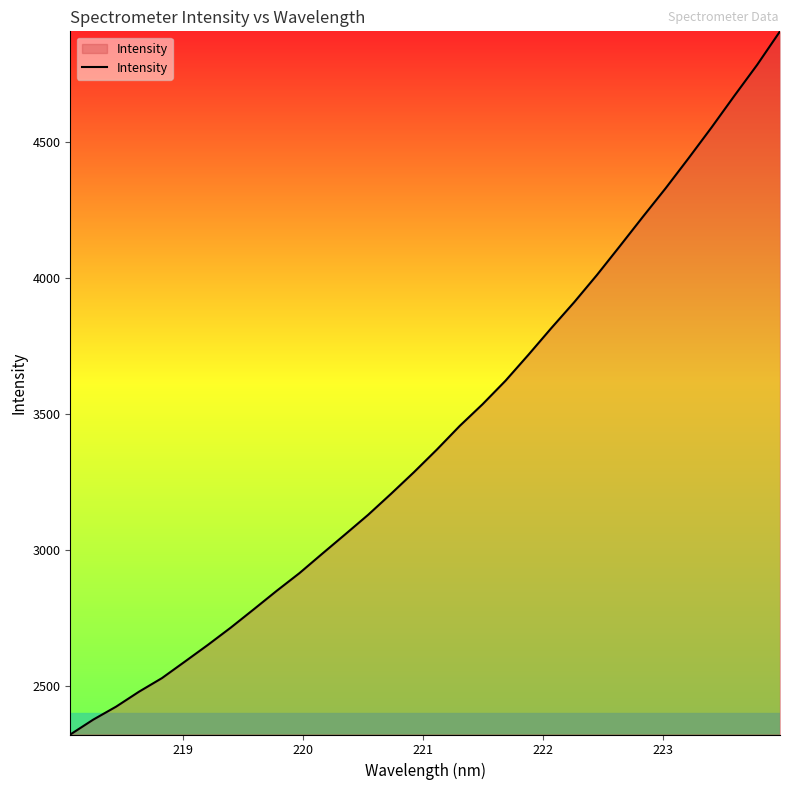

What is the difference between the maximum and minimum values?

2583.1